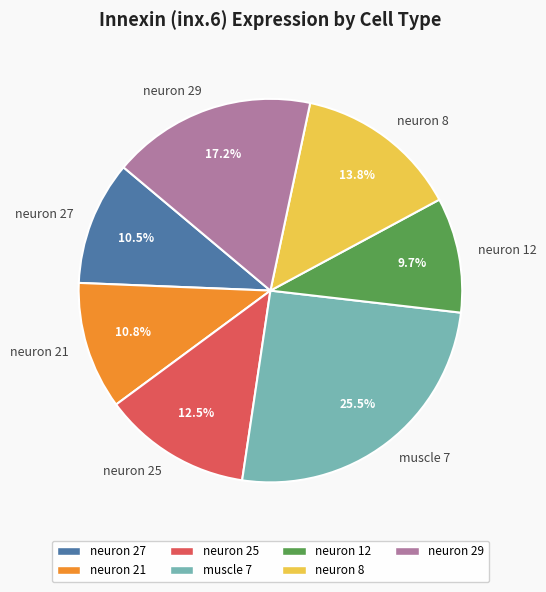

Which slice is the largest?

muscle 7